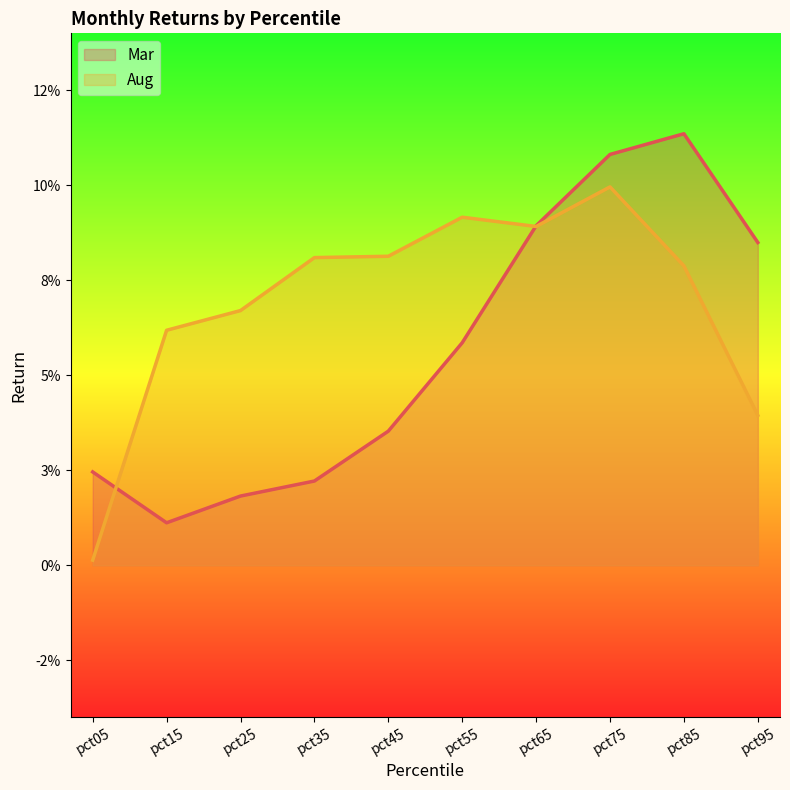

Does the chart display data point markers on the line(s)?

No